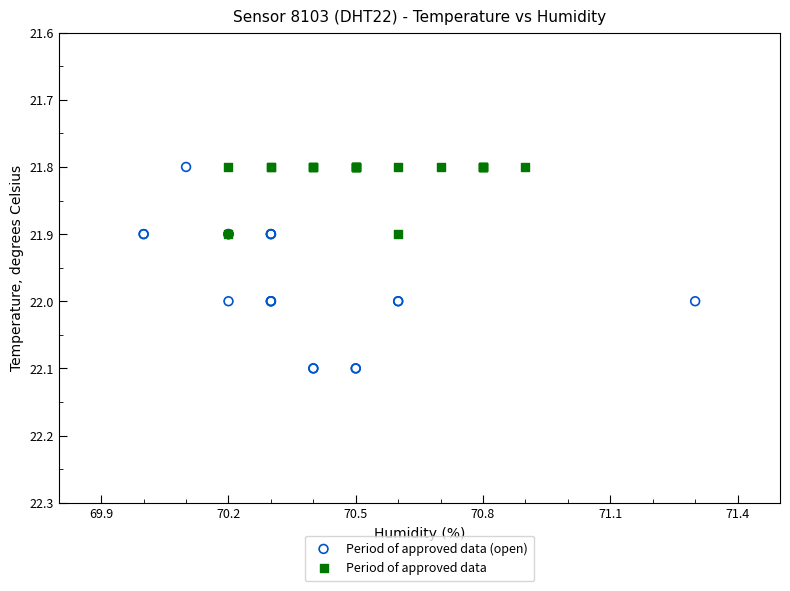

Which series has the widest spread of Y values?

Period of approved data (open)